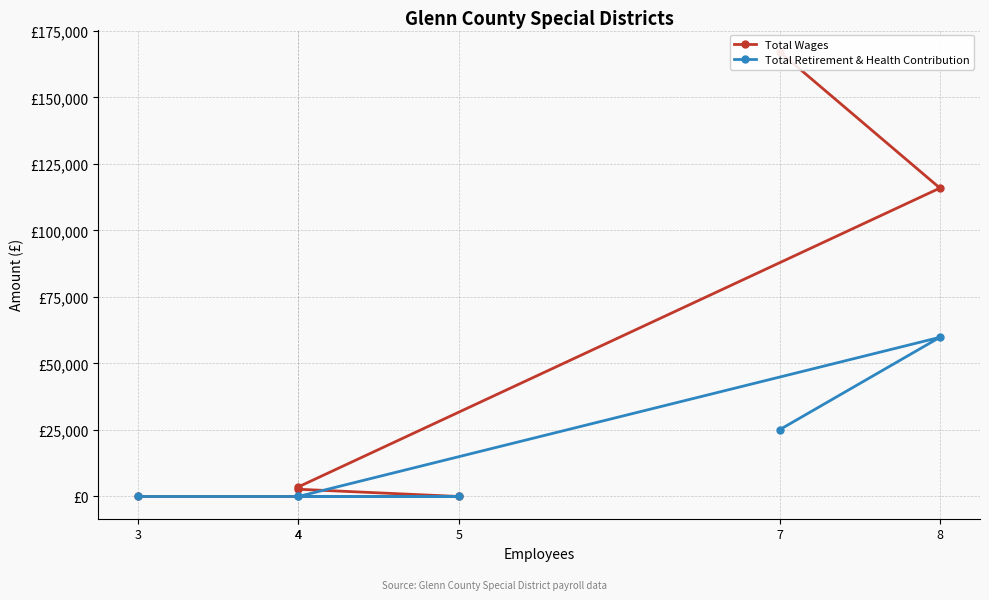

What is the difference between the Total Wages values at 4 and 5?

3620